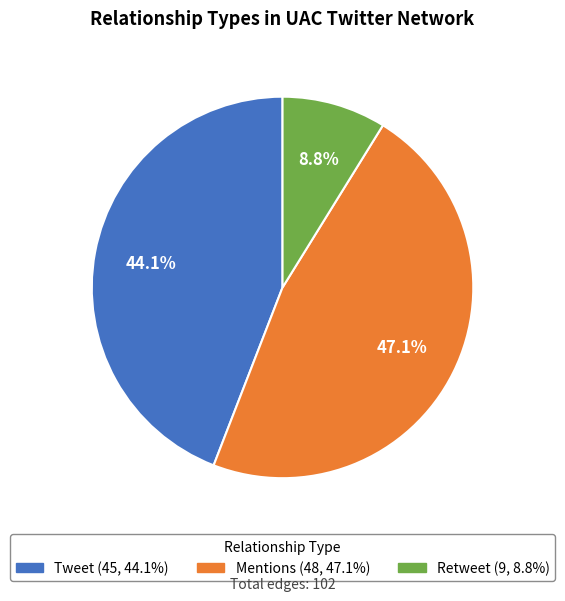

To the nearest percent, what is the combined percentage of Mentions and Tweet?

91%